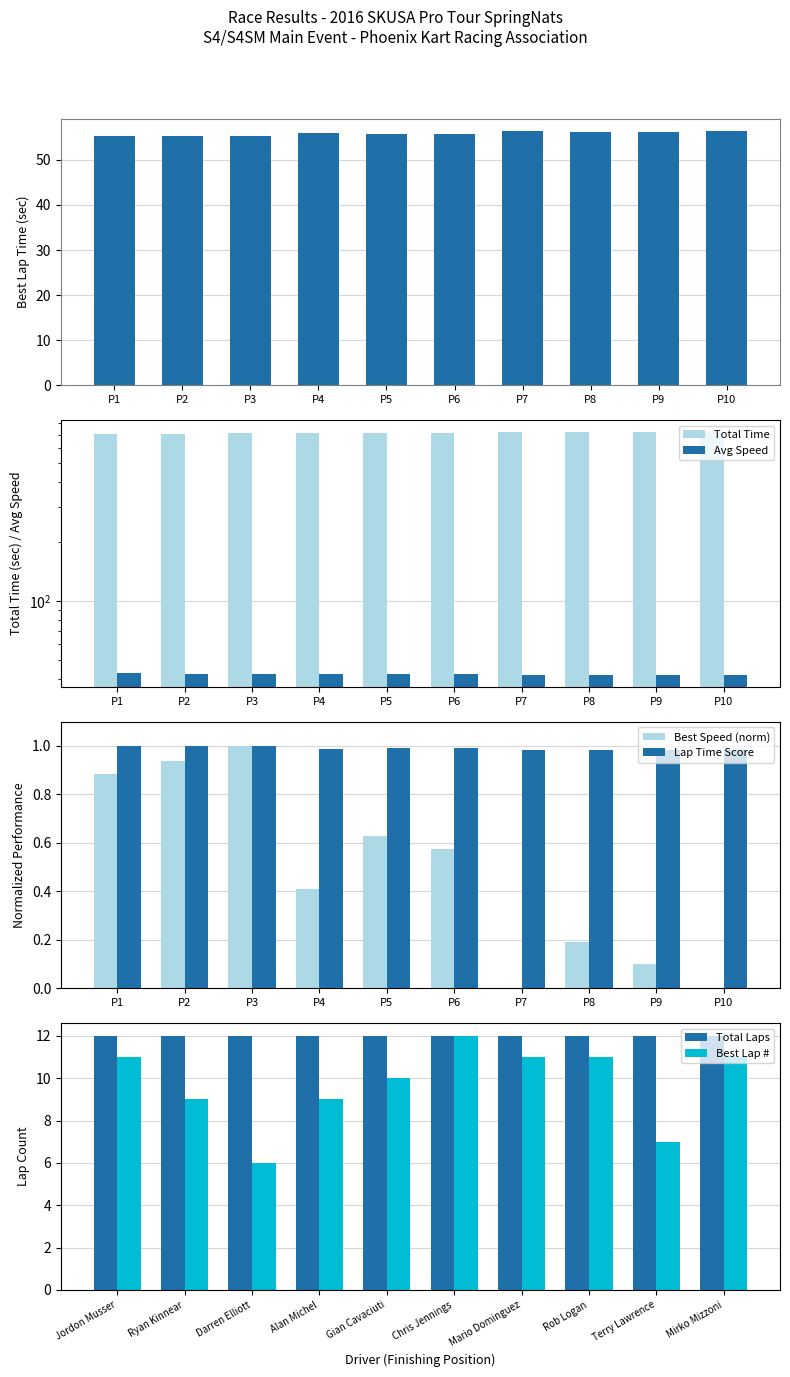

Which series has the widest spread of values?

Total Time